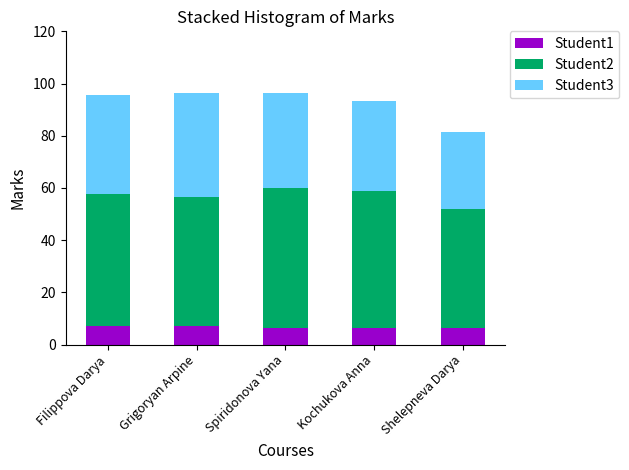

Is it true that Student1 equals 6.5 at Spiridonova Yana?

True